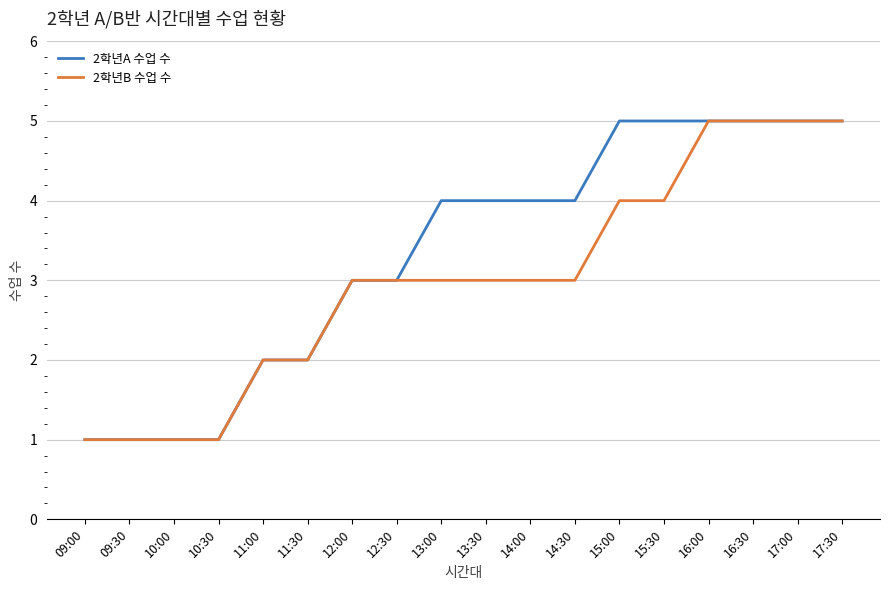

Reading left to right, list all the values displayed in this chart.

2학년A 수업 수: 09:00=1	09:30=1	10:00=1	10:30=1	11:00=2	11:30=2	12:00=3	12:30=3	13:00=4	13:30=4	14:00=4	14:30=4	15:00=5	15:30=5	16:00=5	16:30=5	17:00=5	17:30=5
2학년B 수업 수: 09:00=1	09:30=1	10:00=1	10:30=1	11:00=2	11:30=2	12:00=3	12:30=3	13:00=3	13:30=3	14:00=3	14:30=3	15:00=4	15:30=4	16:00=5	16:30=5	17:00=5	17:30=5